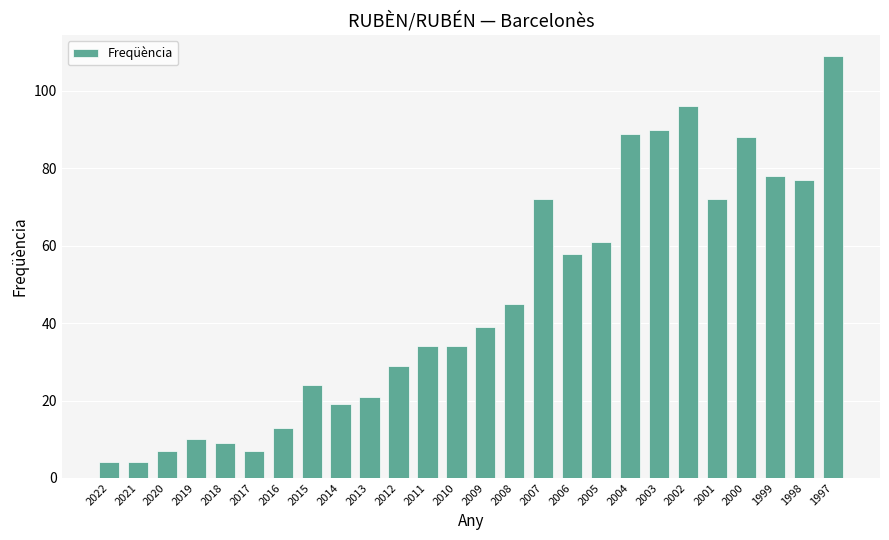

What is the greatest value displayed?

109